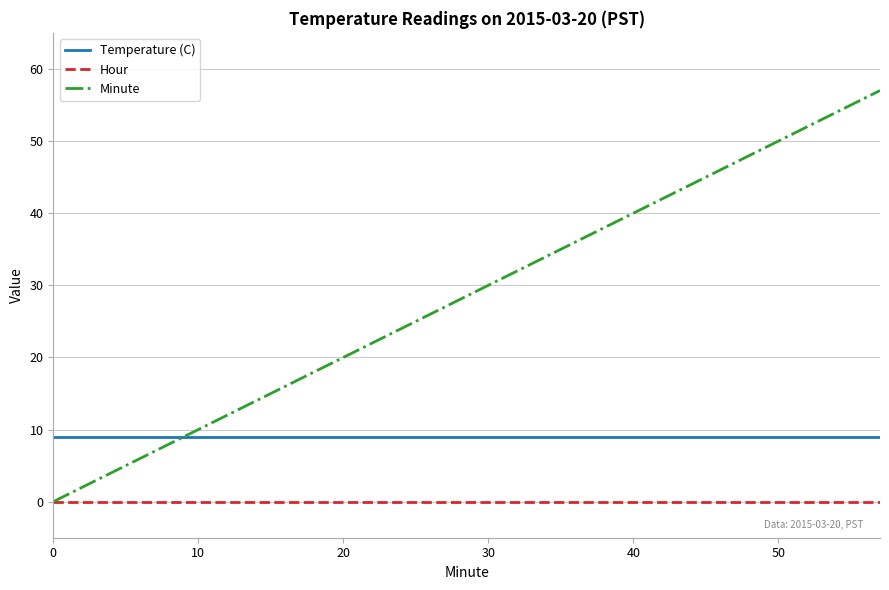

What is the highest value of the Minute series?

57